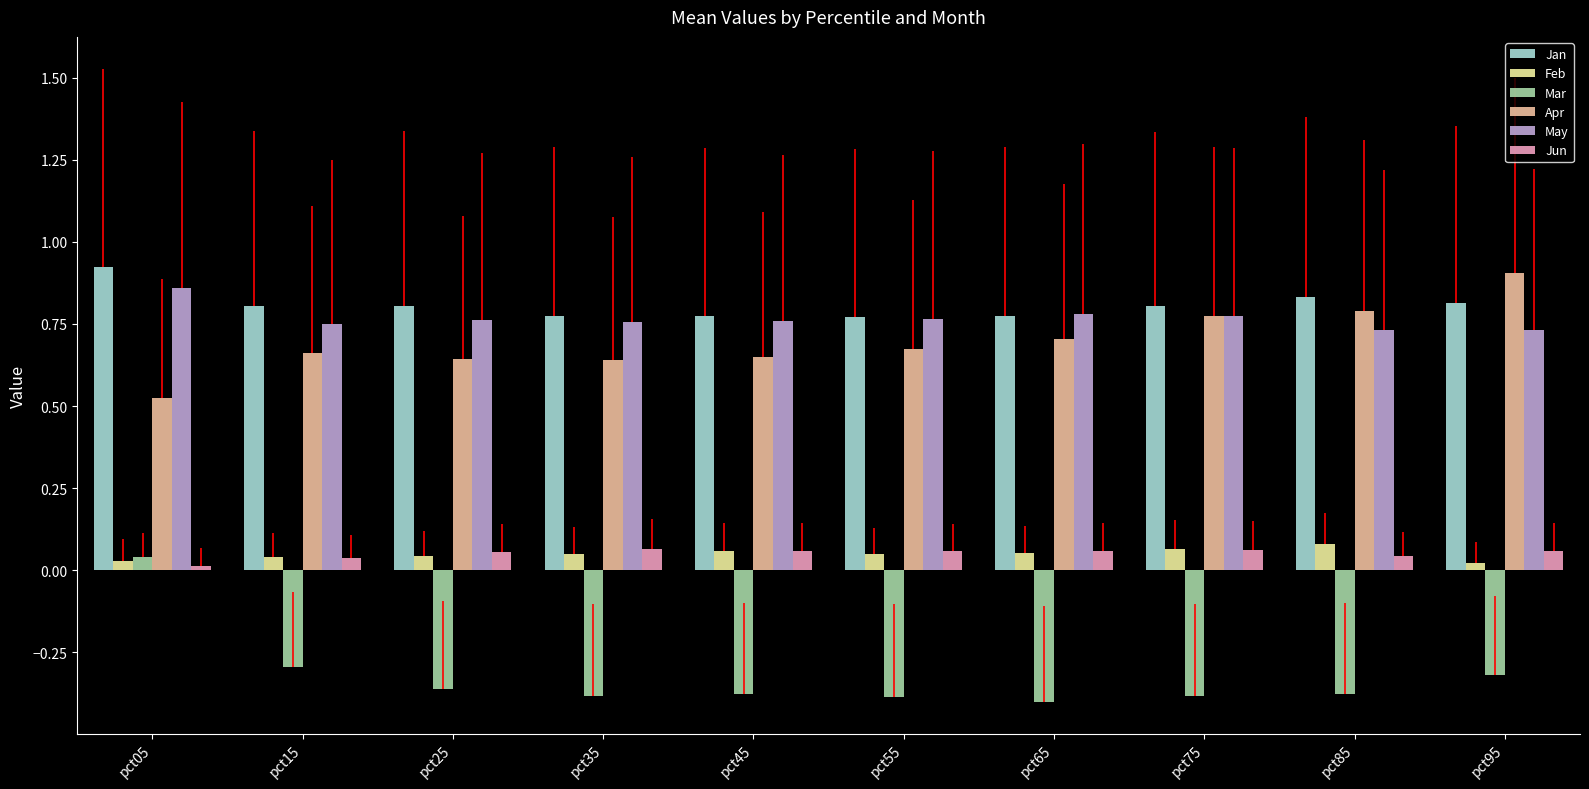

Is the value of Mar at pct75 greater than the value of Apr at pct25?

No